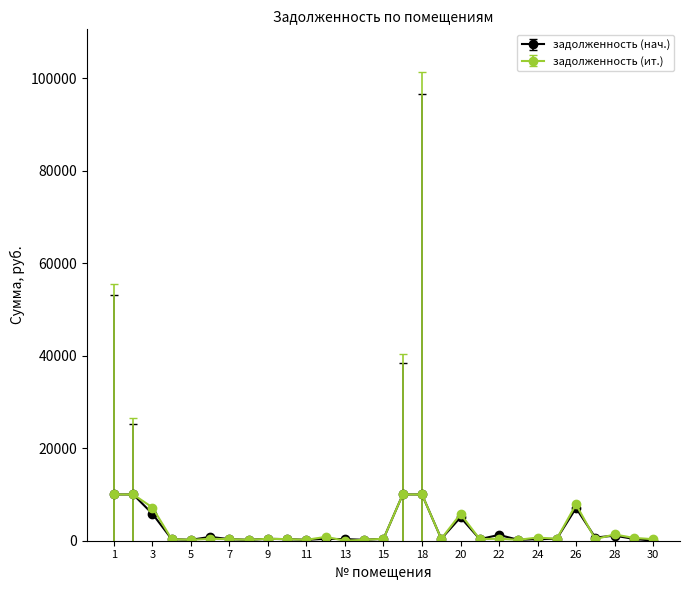

What is the maximum value shown in the chart?

10000.0